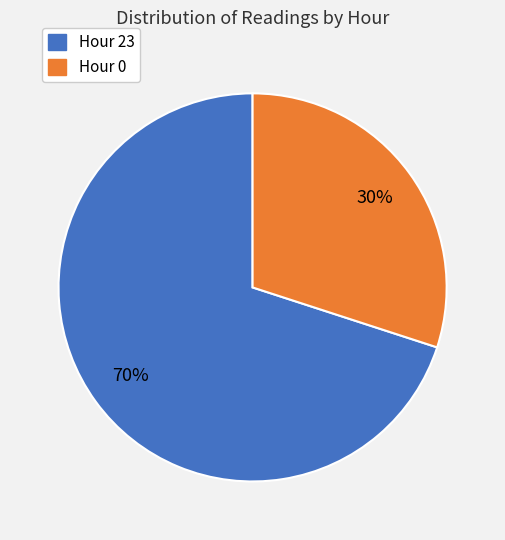

How many slices are in this pie chart?

2